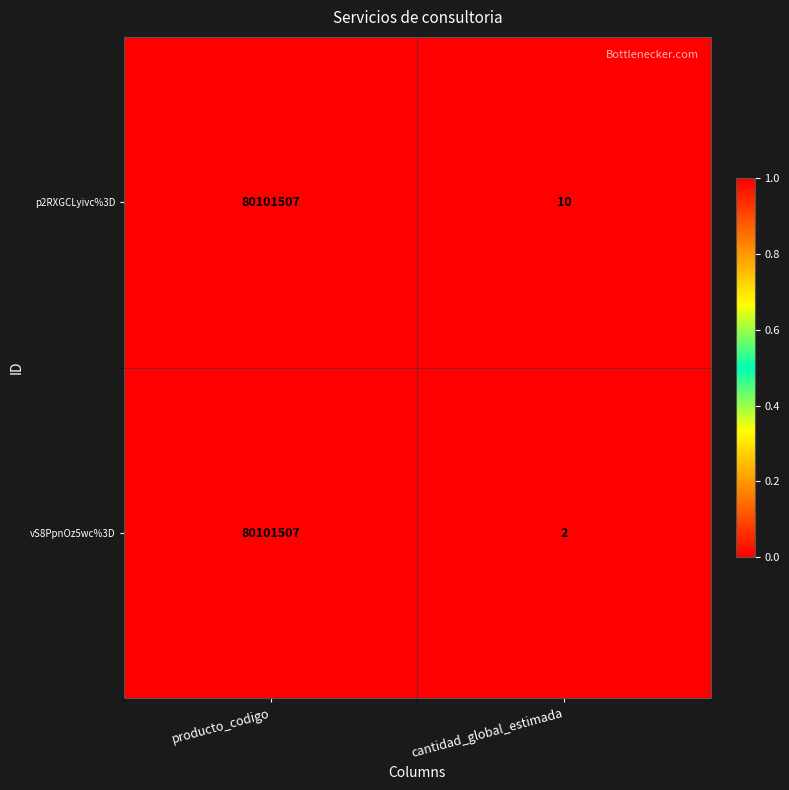

List the series in order of their overall mean, highest first.

p2RXGCLyivc%3D, vS8PpnOz5wc%3D